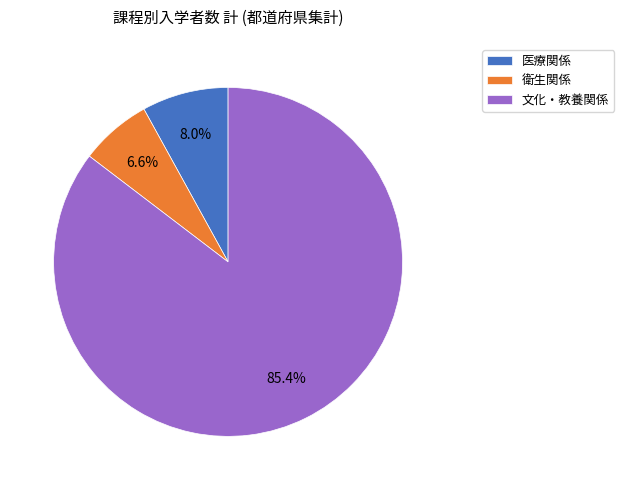

How many segments does this pie chart have?

3